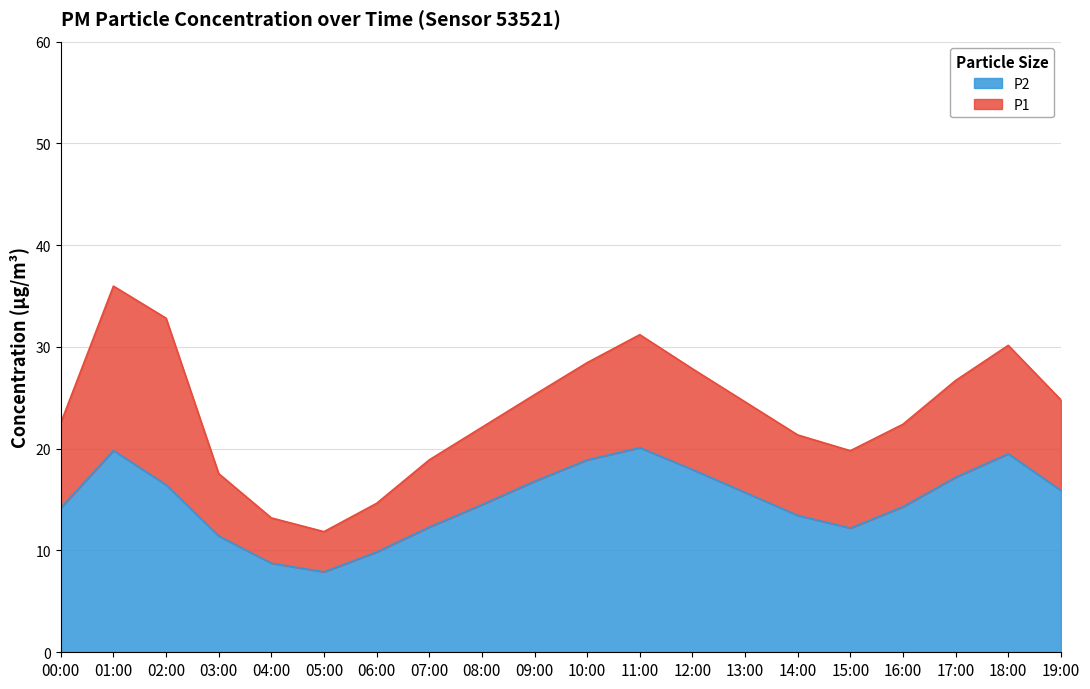

Reading left to right, transcribe all the data shown in this chart.

P1: 00:00=22.5	01:00=36.0	02:00=32.8	03:00=17.6	04:00=13.2	05:00=11.8	06:00=14.6	07:00=18.9	08:00=22.1	09:00=25.3	10:00=28.4	11:00=31.2	12:00=27.9	13:00=24.6	14:00=21.4	15:00=19.8	16:00=22.4	17:00=26.7	18:00=30.1	19:00=24.8
P2: 00:00=14.2	01:00=19.8	02:00=16.4	03:00=11.4	04:00=8.8	05:00=7.9	06:00=9.8	07:00=12.3	08:00=14.5	09:00=16.8	10:00=18.9	11:00=20.1	12:00=17.9	13:00=15.7	14:00=13.4	15:00=12.2	16:00=14.3	17:00=17.2	18:00=19.5	19:00=15.9